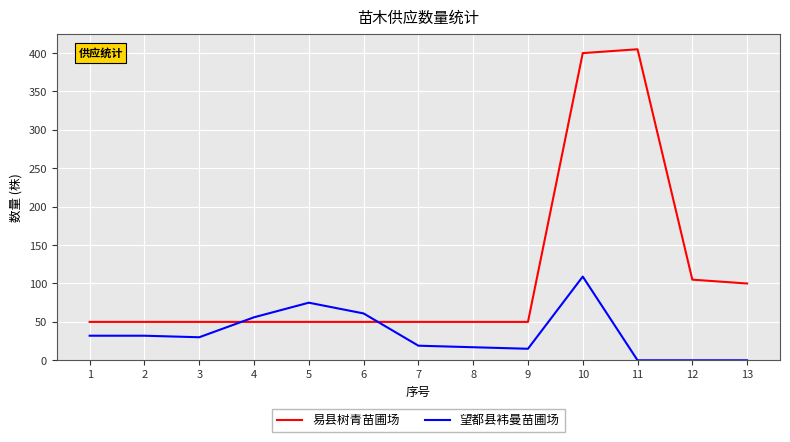

What value does the 望都县袆曼苗圃场 series have at 2?

32